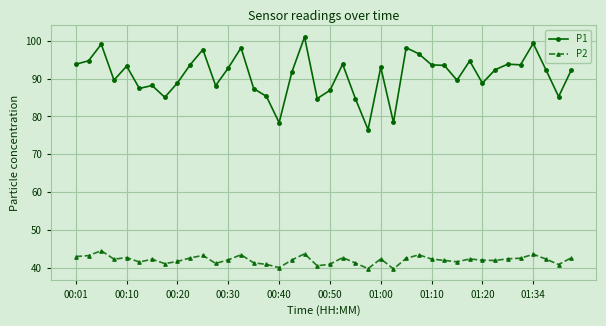

What is the highest value of the P1 series?

101.0